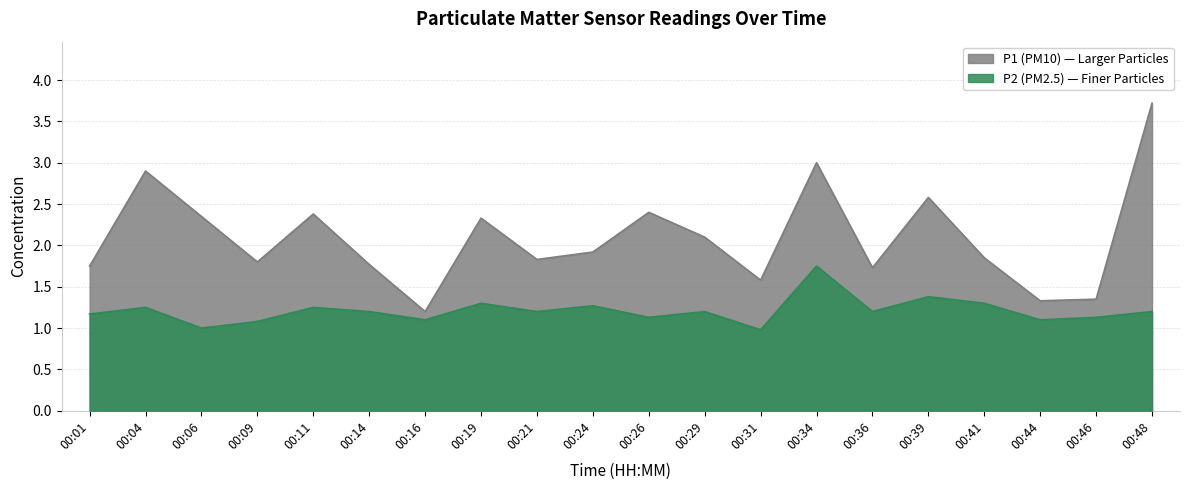

How many values in the P2 series are below 1?

1